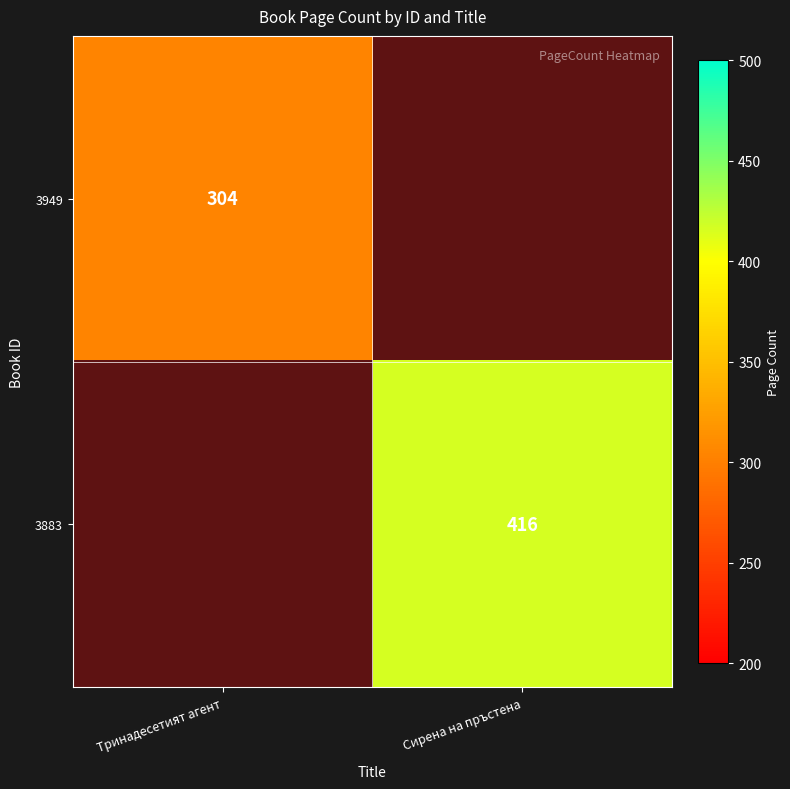

Is the value of 3883 at Сирена на пръстена greater than the value of 3949 at Тринадесетият агент?

Yes